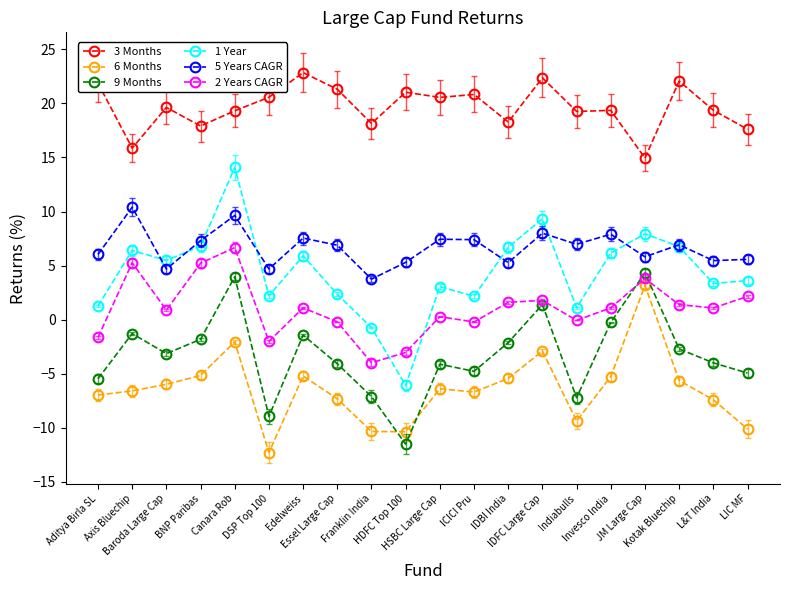

True or false: 2 Years CAGR has a value of 1.1 at Invesco India.

True